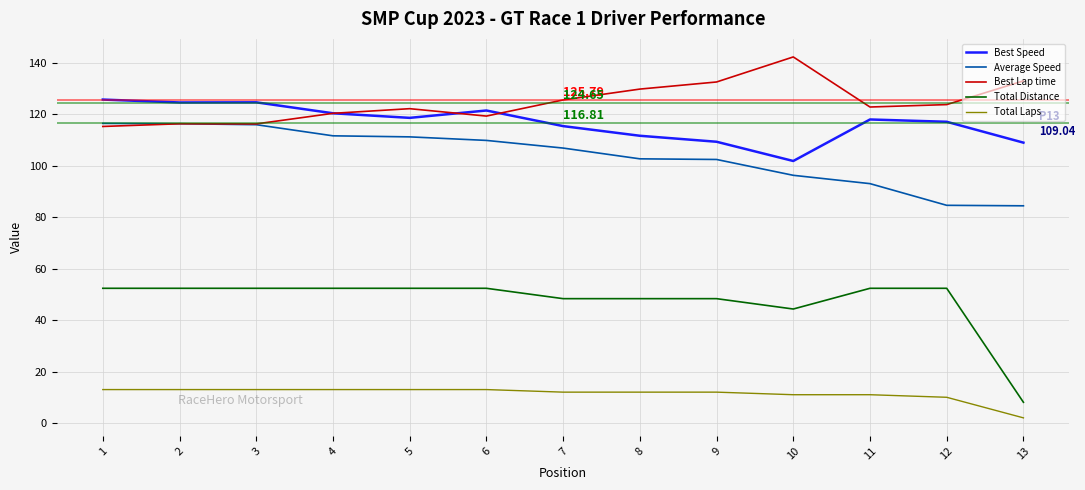

What is the average value of the Total Distance series?

47.4